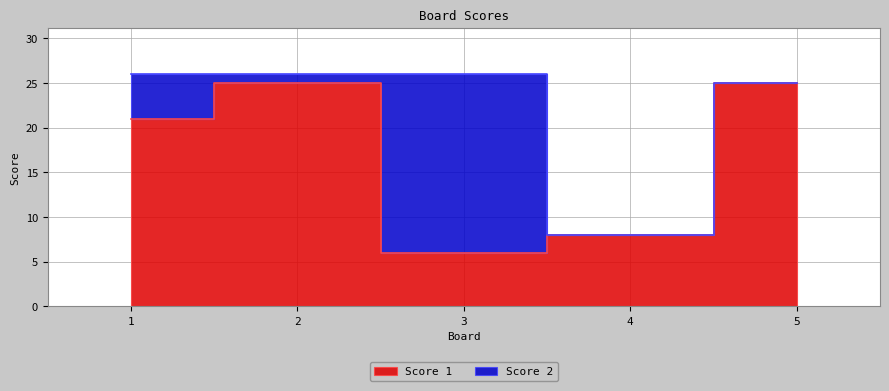

What is the sum of the values at 5 and 4?

33